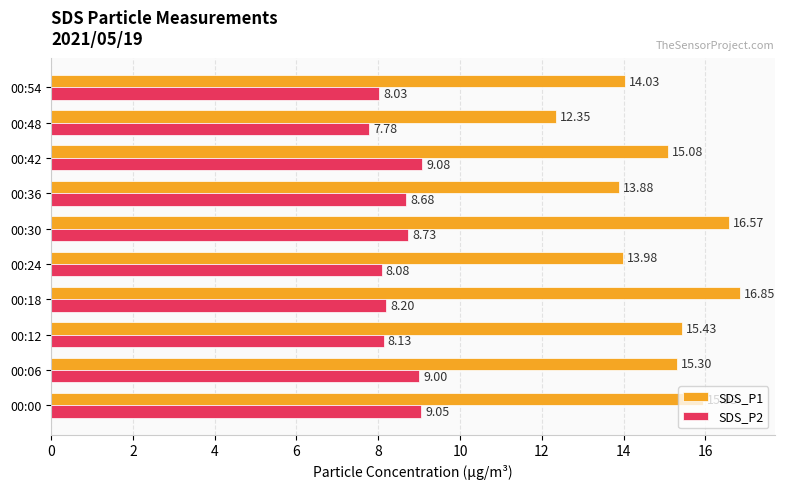

How many values in the SDS_P1 series exceed 15?

6